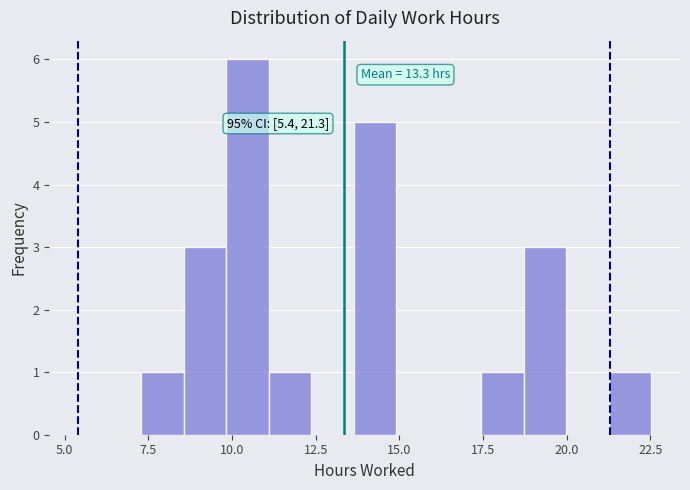

Read against the x-axis, roughly where is the centre of the tallest bar?

10.5